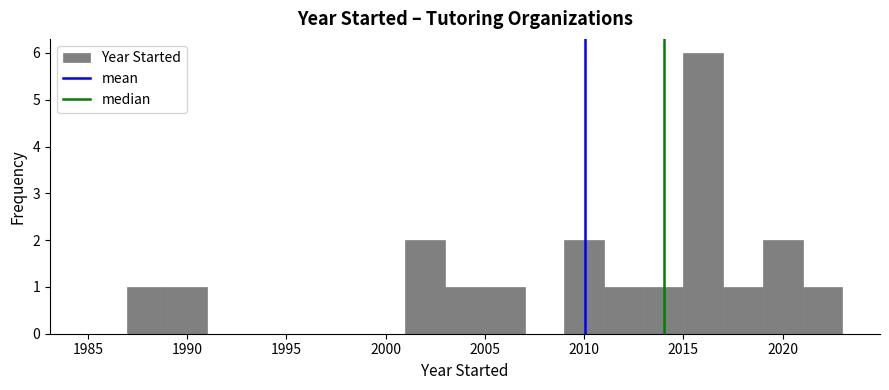

Reading left to right, transcribe this chart: for each bar, give the range it covers on the x-axis and its height. The values are not printed on the chart, so give them approximately, as read against the axis.

1985 to 1987: 0
1987 to 1989: 1
1989 to 1991: 1
1991 to 1993: 0
1993 to 1995: 0
1995 to 1997: 0
1997 to 1999: 0
1999 to 2001: 0
2001 to 2003: 2
2003 to 2005: 1
2005 to 2007: 1
2007 to 2009: 0
2009 to 2011: 2
2011 to 2013: 1
2013 to 2015: 1
2015 to 2017: 6
2017 to 2019: 1
2019 to 2021: 2
2021 to 2023: 1